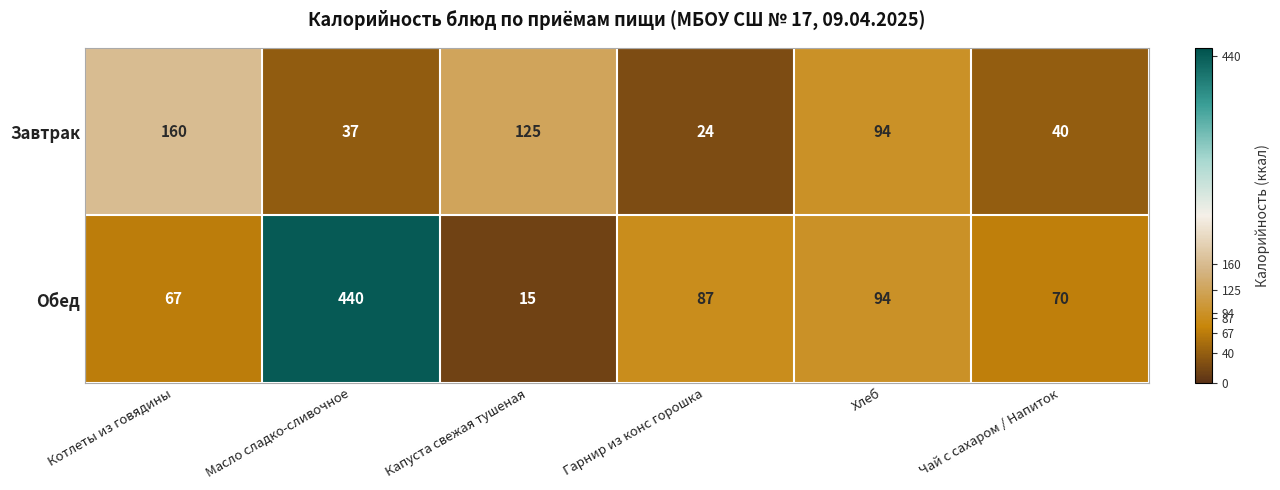

What is the greatest value displayed?

440